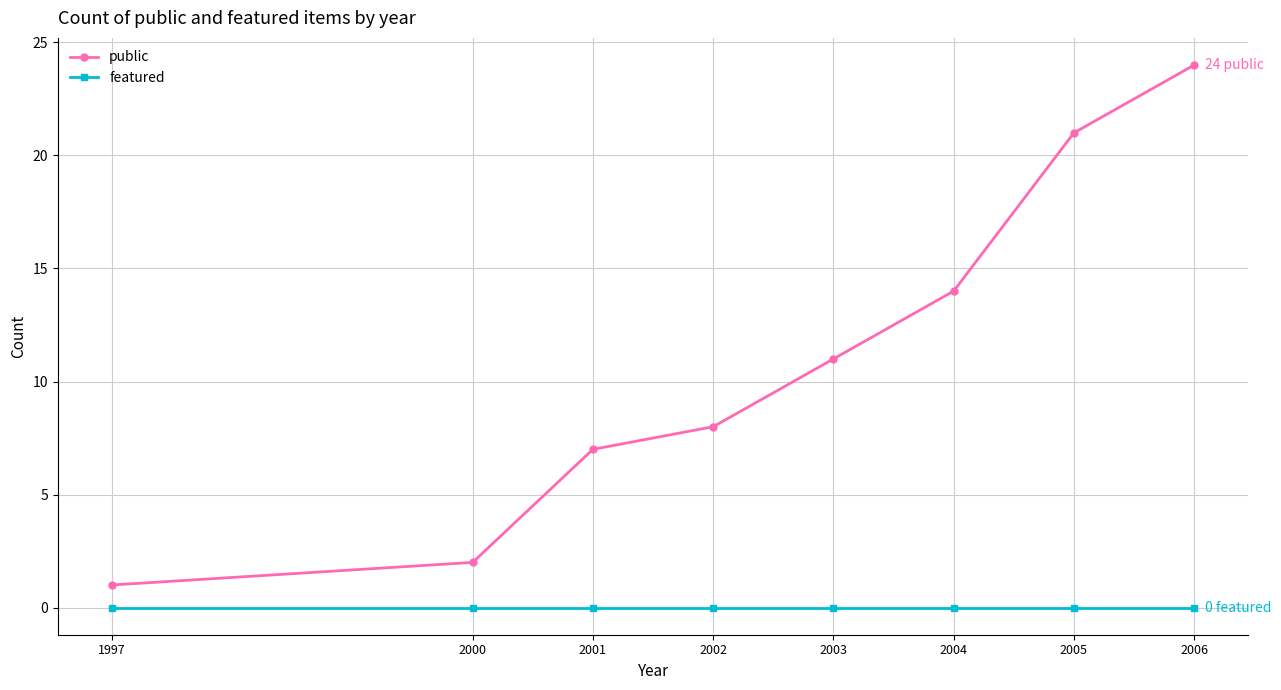

At 2003, list the series in order from largest to smallest.

public, featured